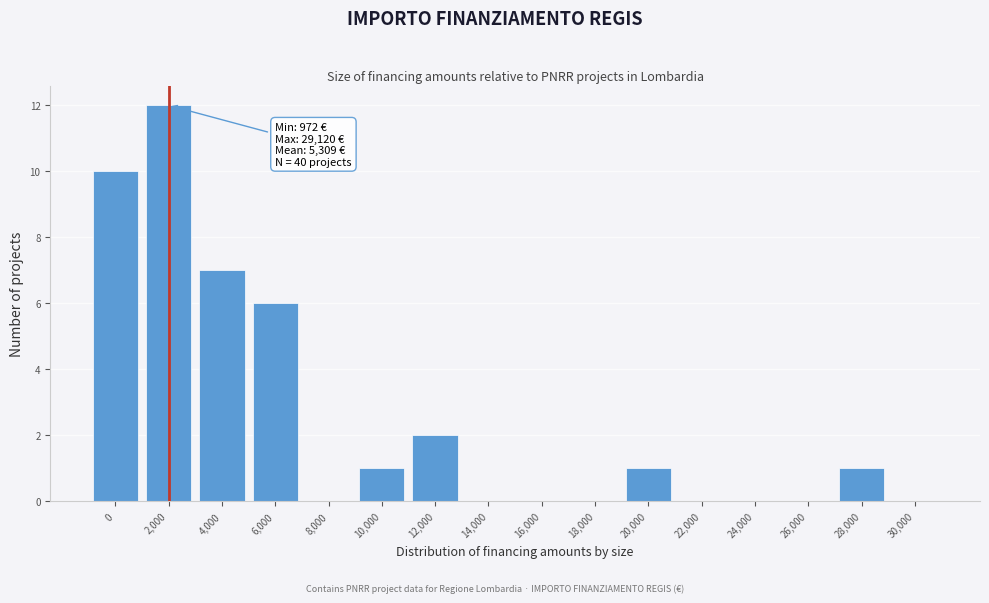

Reading left to right, extract all data points from this chart.

0=10	2,000=12	4,000=7	6,000=6	8,000=0	10,000=1	12,000=2	14,000=0	16,000=0	18,000=0	20,000=1	22,000=0	24,000=0	26,000=0	28,000=1	30,000=0